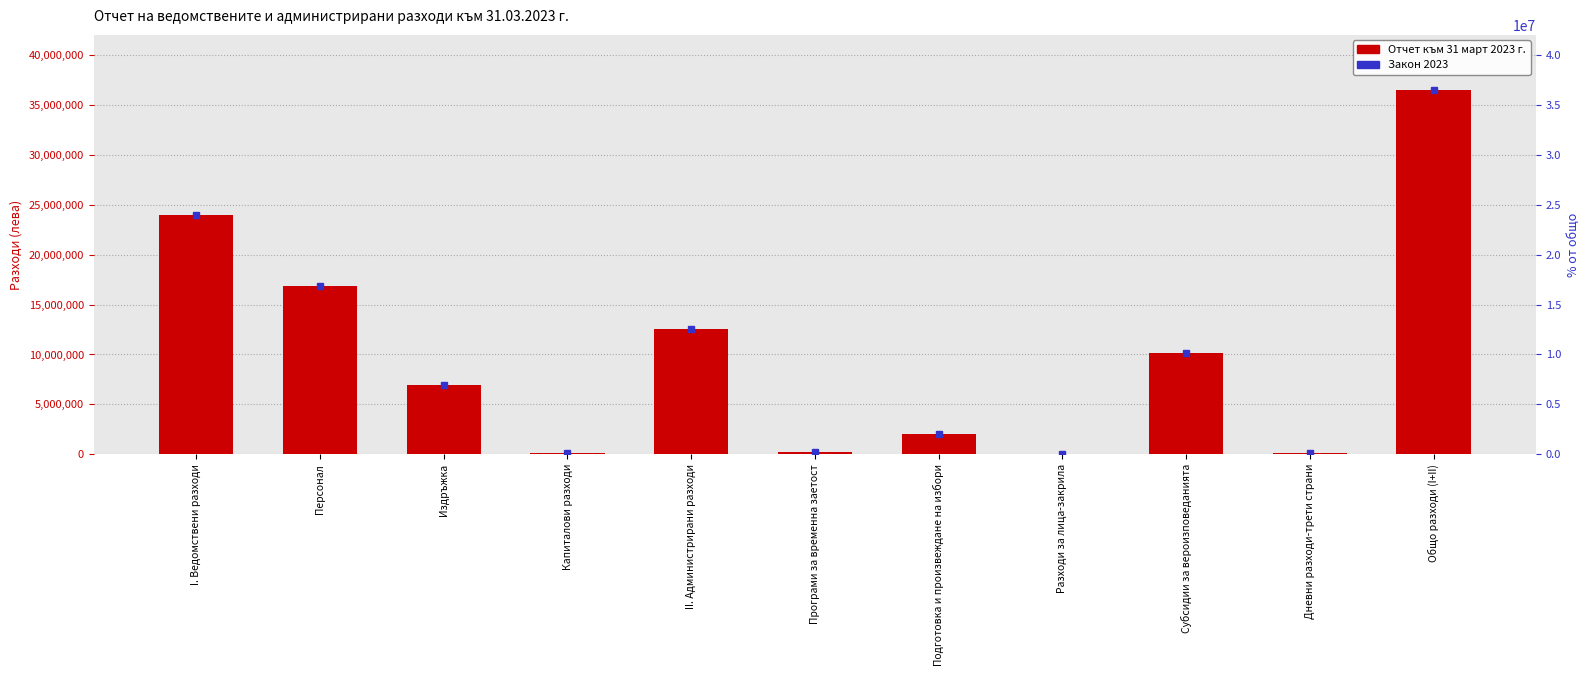

Are the bars grouped side by side (vs. stacked)?

No